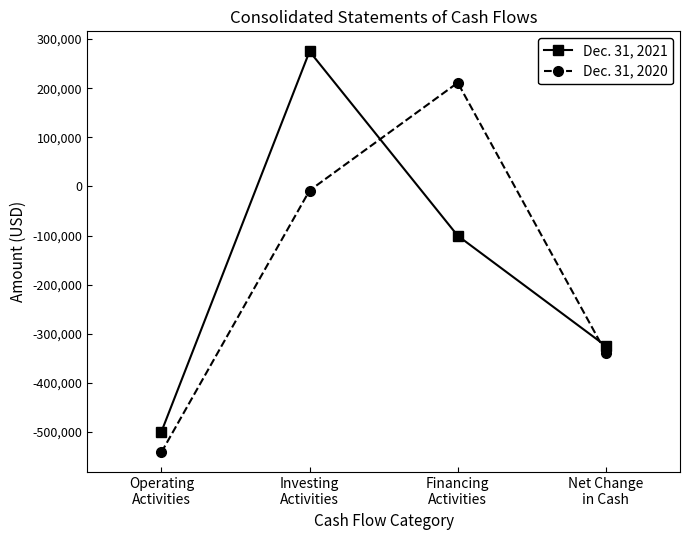

Does the chart have visible grid lines?

No